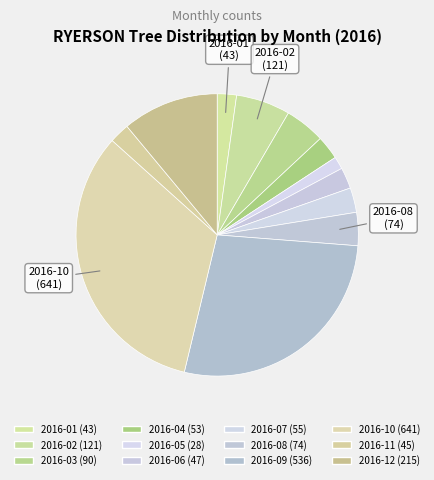

How many slices are in this pie chart?

12